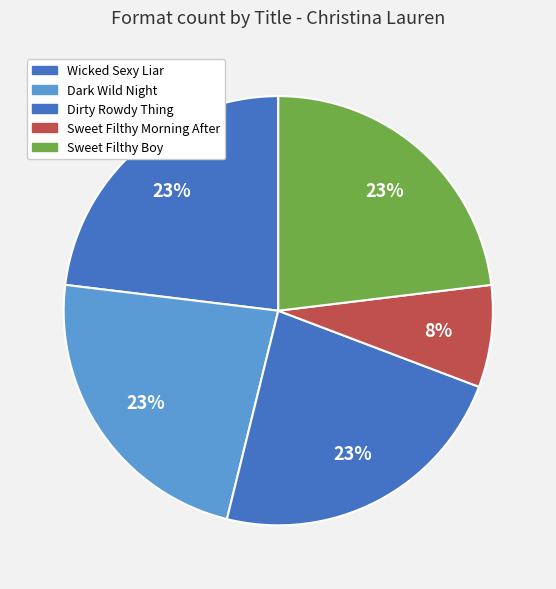

To the nearest percent, what is the difference between the largest and smallest slice percentages?

15%